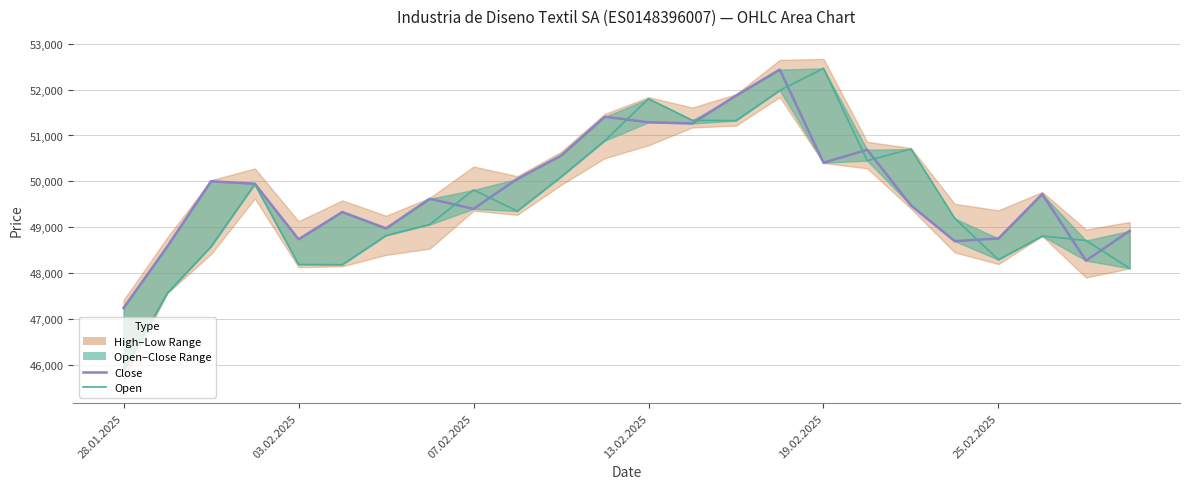

Is this an area chart (filled region under the line)?

No